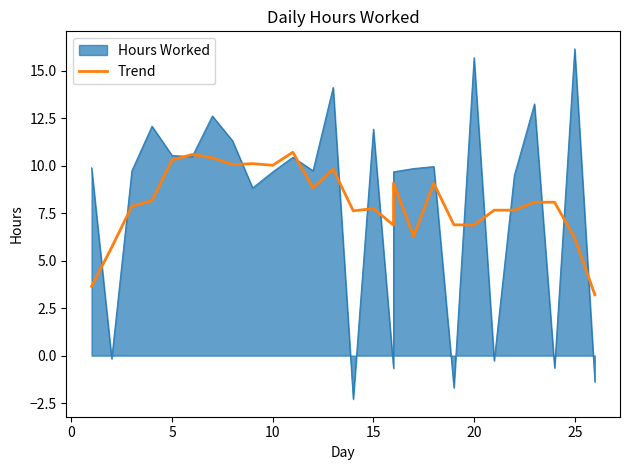

Reading right to left, extract all data points from this chart.

3.2	6.2	8.1	8.1	7.7	7.7	6.9	6.9	9.1	6.3	9.1	6.9	7.7	7.6	9.8	8.8	10.7	10.0	10.1	10.1	10.4	10.6	10.3	8.2	7.9	5.7	3.7